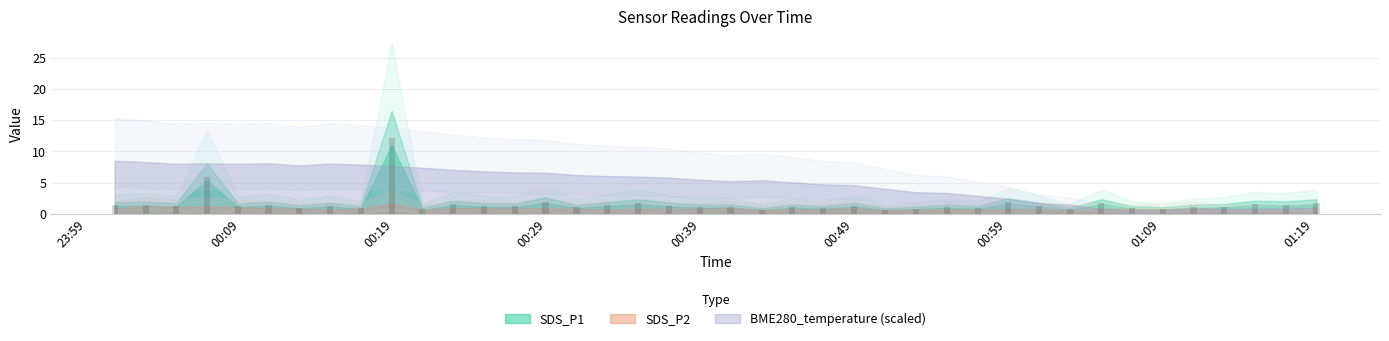

At 2024/02/23 00:57:05, list the series in order from largest to smallest.

BME280_temperature, SDS_P1, SDS_P2